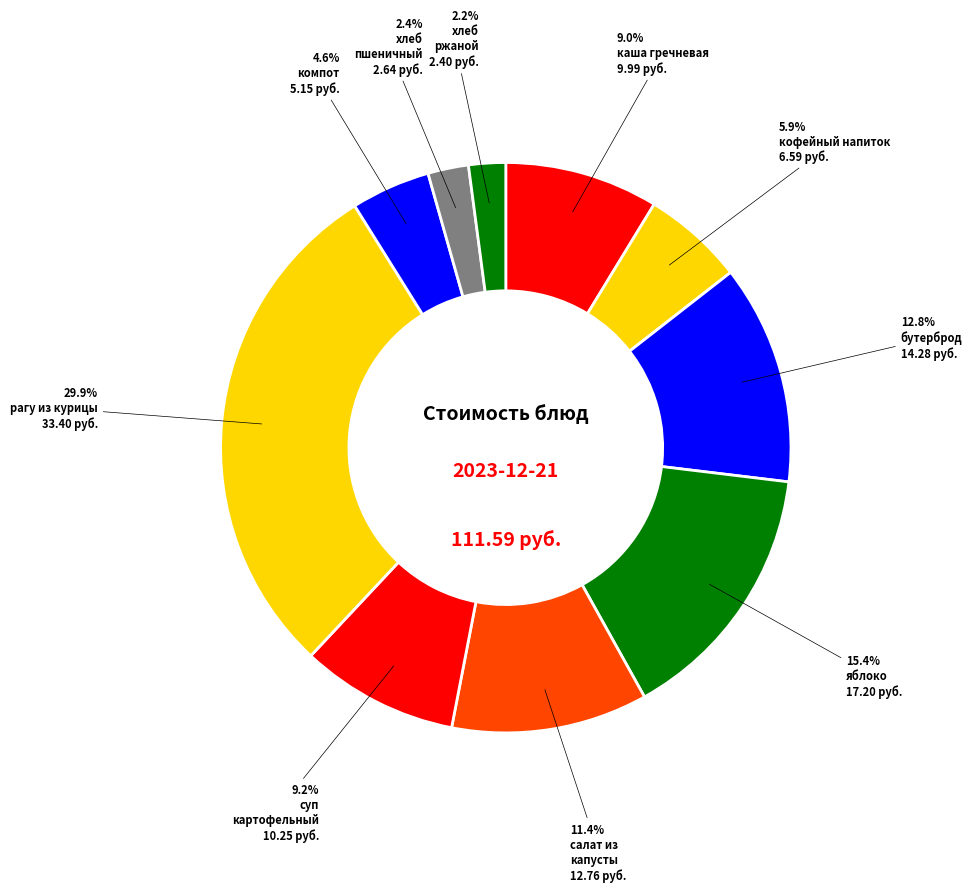

The хлеб ржаной slice represents 2% of the pie. True or false?

True